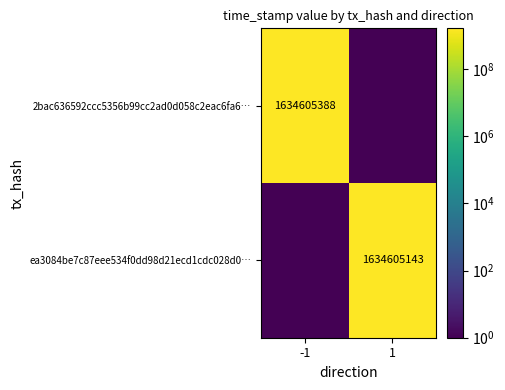

The ea3084be7c87eee534f0dd98d21ecd1cdc028d0… series shows 2211315472 at 1. True or false?

False